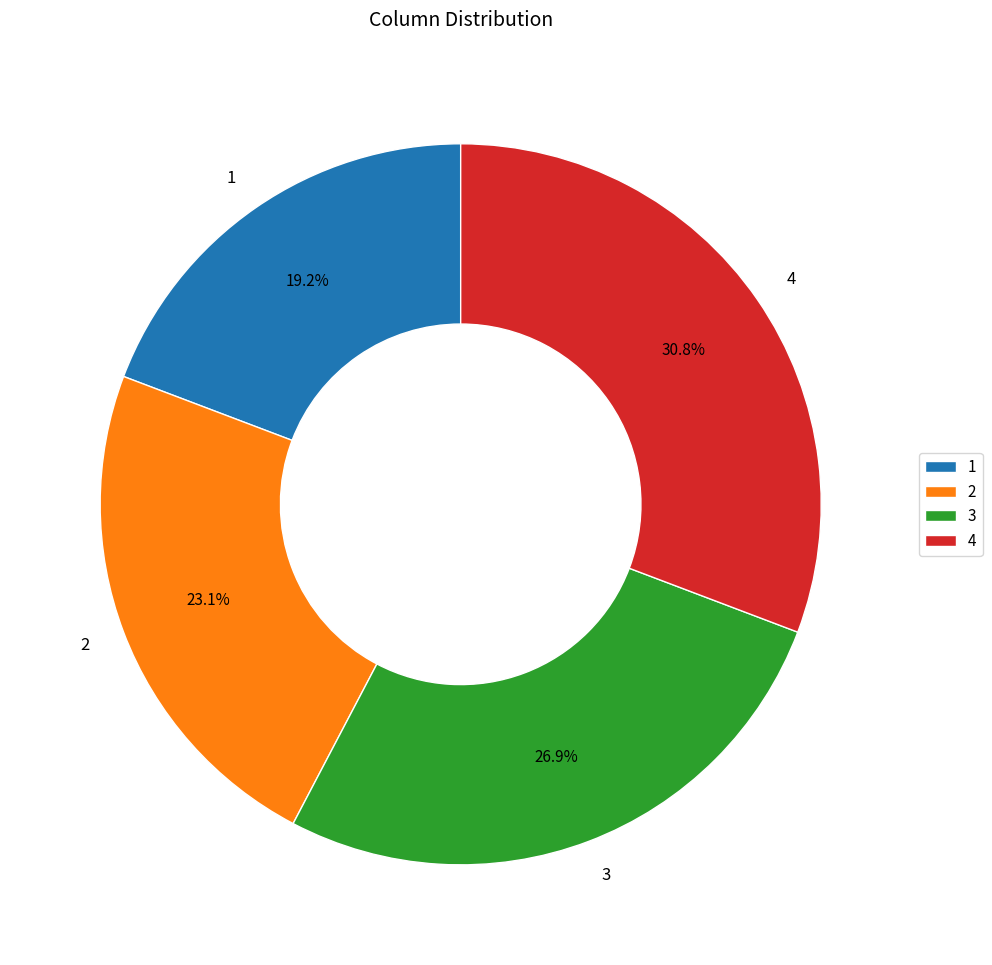

To the nearest percent, what portion does 3 represent?

27%